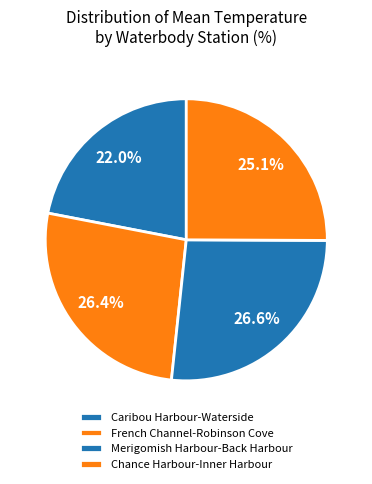

Do Caribou Harbour-Waterside and Merigomish Harbour-Back Harbour together represent more than half of the pie?

No